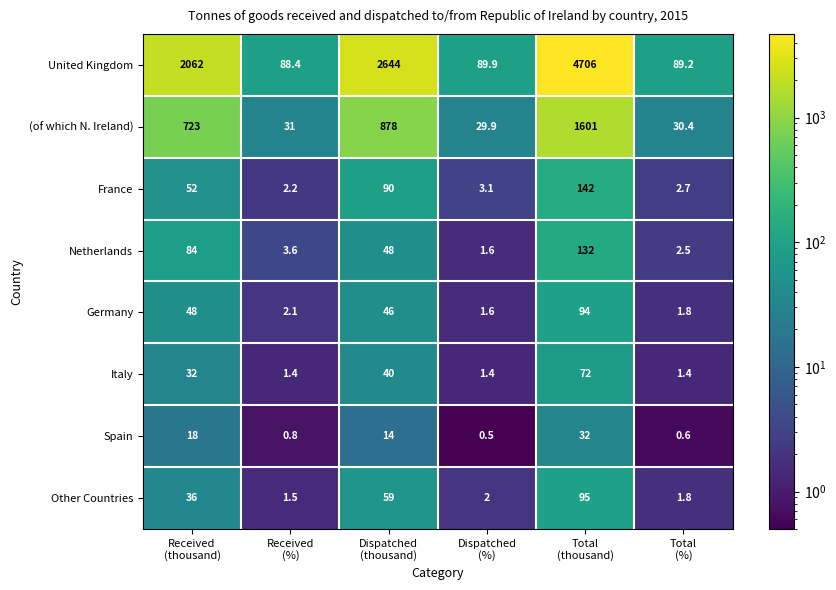

What is the lowest value of the Germany series?

1.6